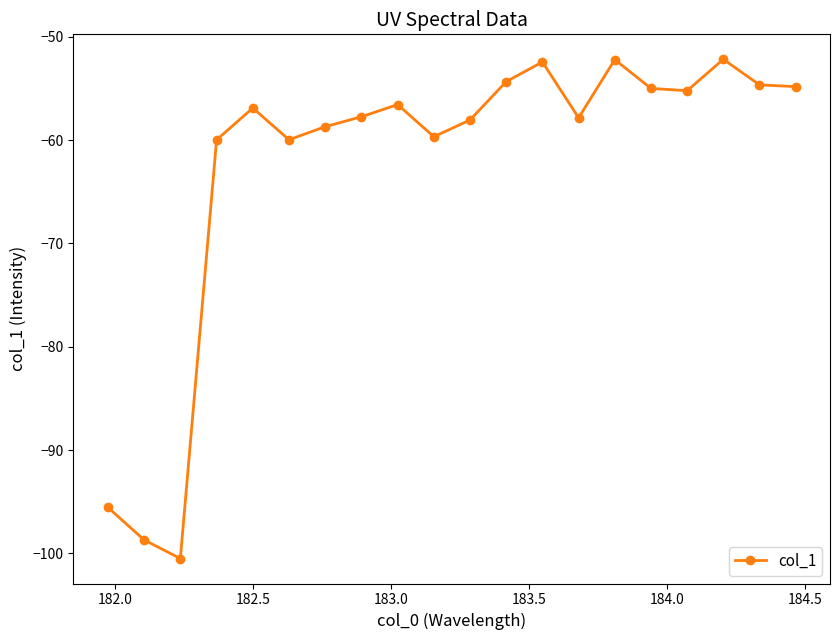

True or false: there are more than 1 points higher than both neighbors.

True